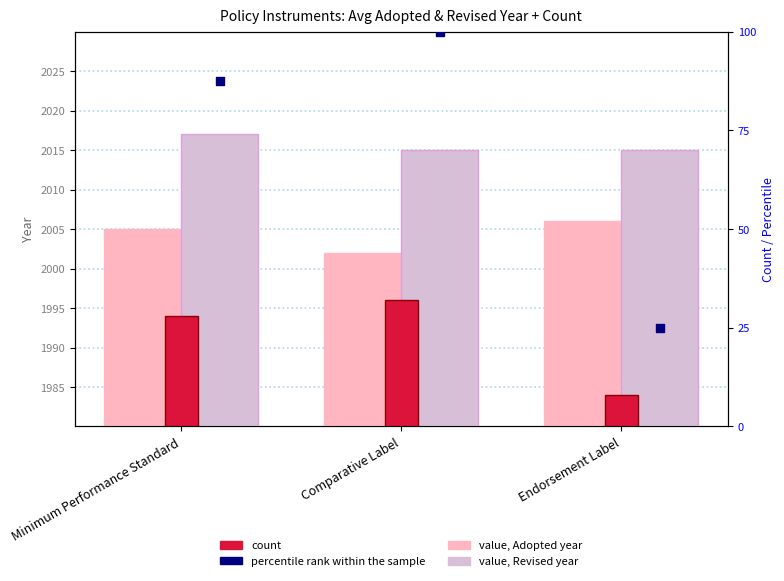

What is the total value across all series at Endorsement Label?

4021